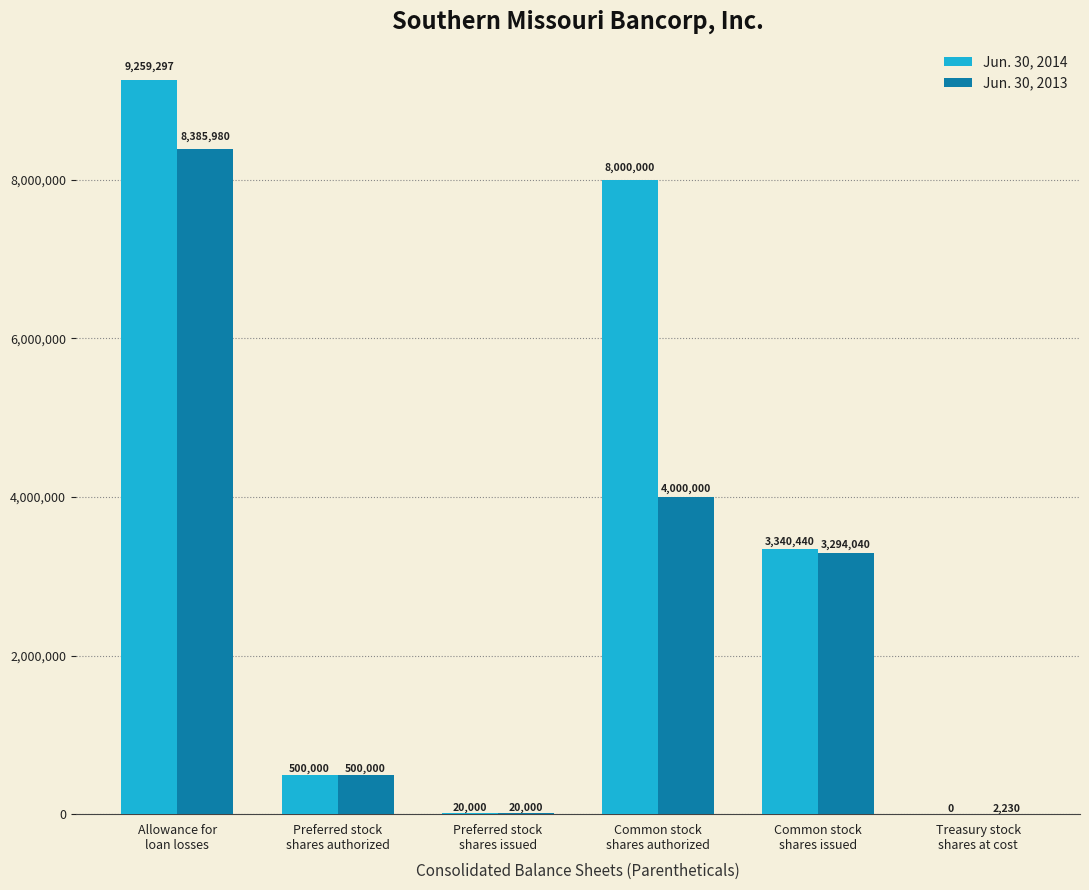

Reading left to right, what are all the values shown in this chart?

Jun. 30, 2014: Allowance for
loan losses=9259297	Preferred stock
shares authorized=500000	Preferred stock
shares issued=20000	Common stock
shares authorized=8000000	Common stock
shares issued=3340440	Treasury stock
shares at cost=0
Jun. 30, 2013: Allowance for
loan losses=8385980	Preferred stock
shares authorized=500000	Preferred stock
shares issued=20000	Common stock
shares authorized=4000000	Common stock
shares issued=3294040	Treasury stock
shares at cost=2230